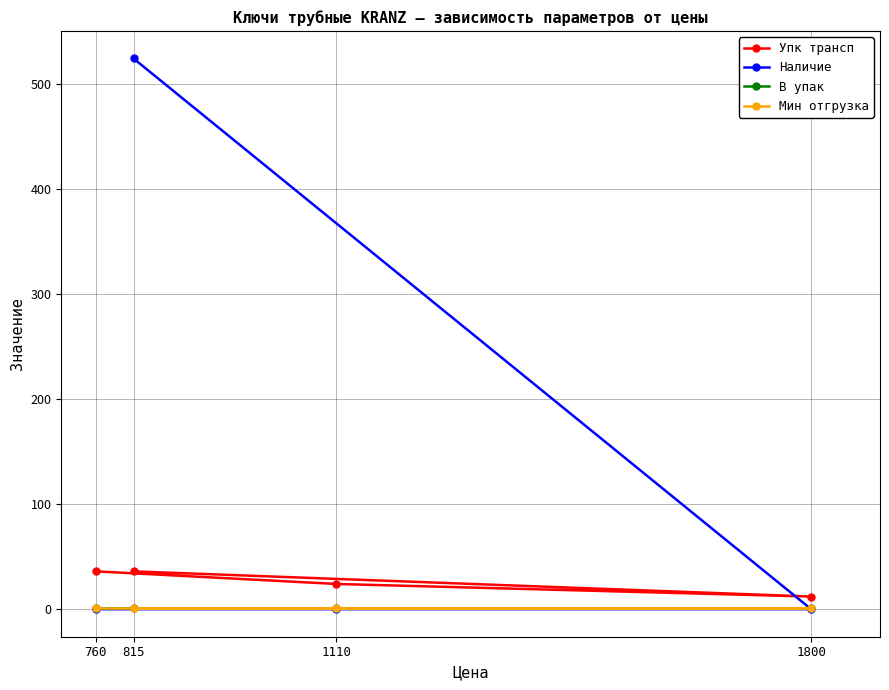

What is the greatest value displayed?

524